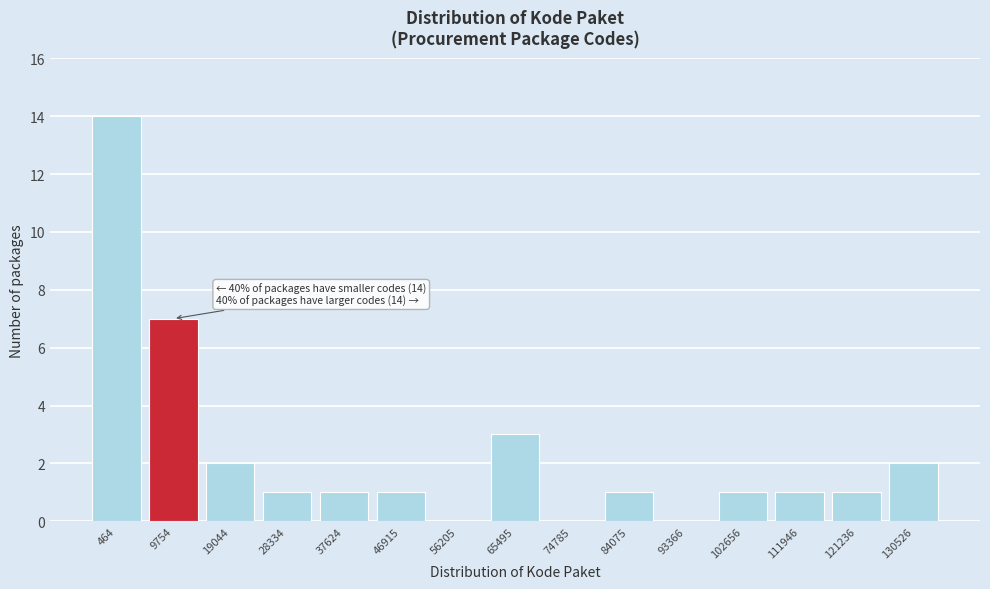

Reading left to right, what are all the values shown in this chart?

464=14	9754=7	19044=2	28334=1	37624=1	46915=1	56205=0	65495=3	74785=0	84075=1	93366=0	102656=1	111946=1	121236=1	130526=2